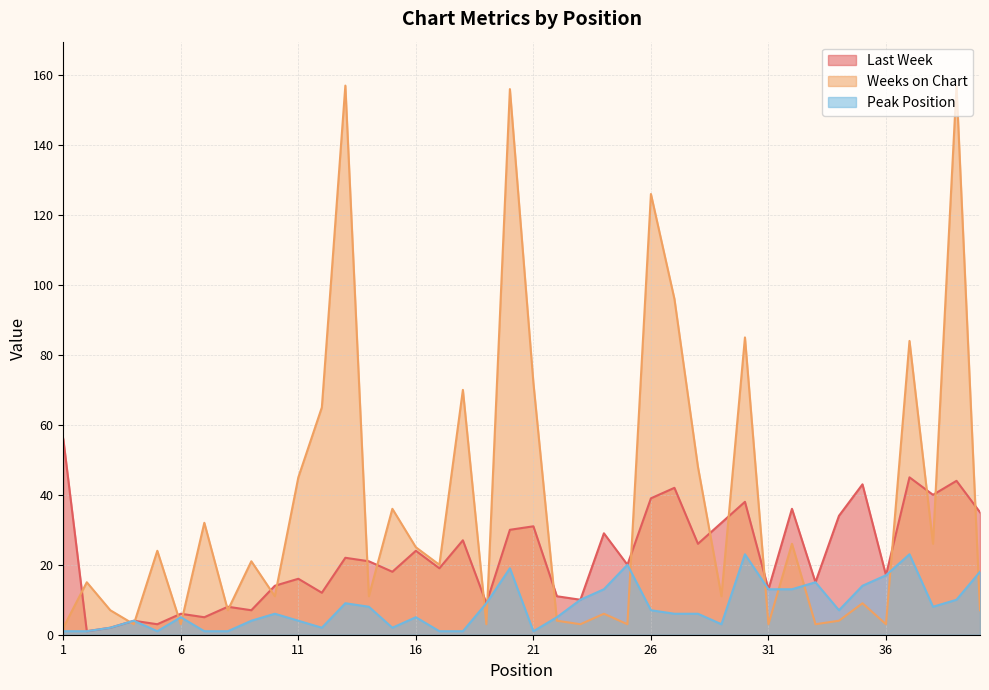

What are all the series names shown in the legend?

Last Week, Weeks on Chart, Peak Position